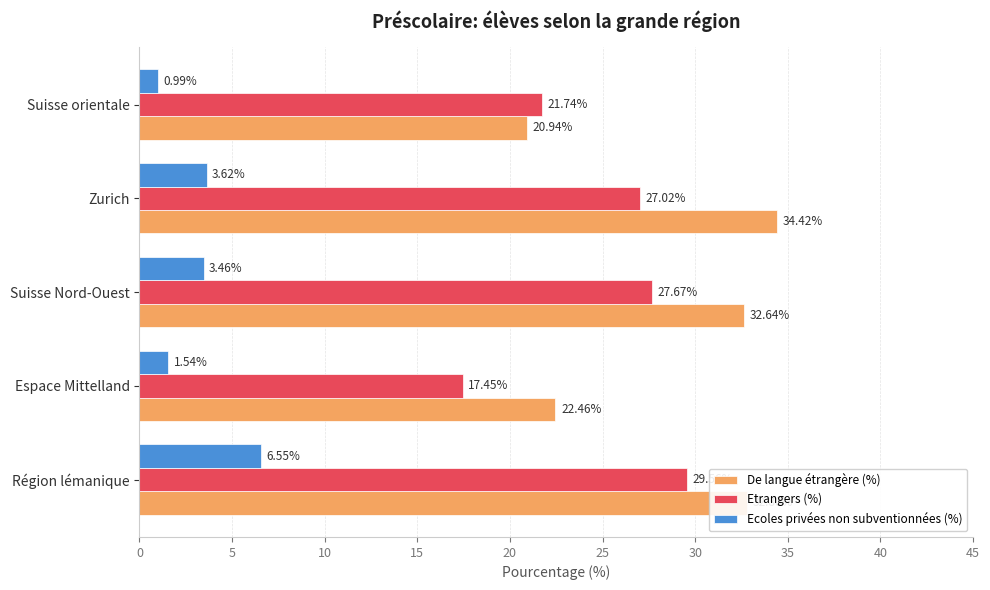

Which series has the widest spread of values?

De langue étrangère (%)